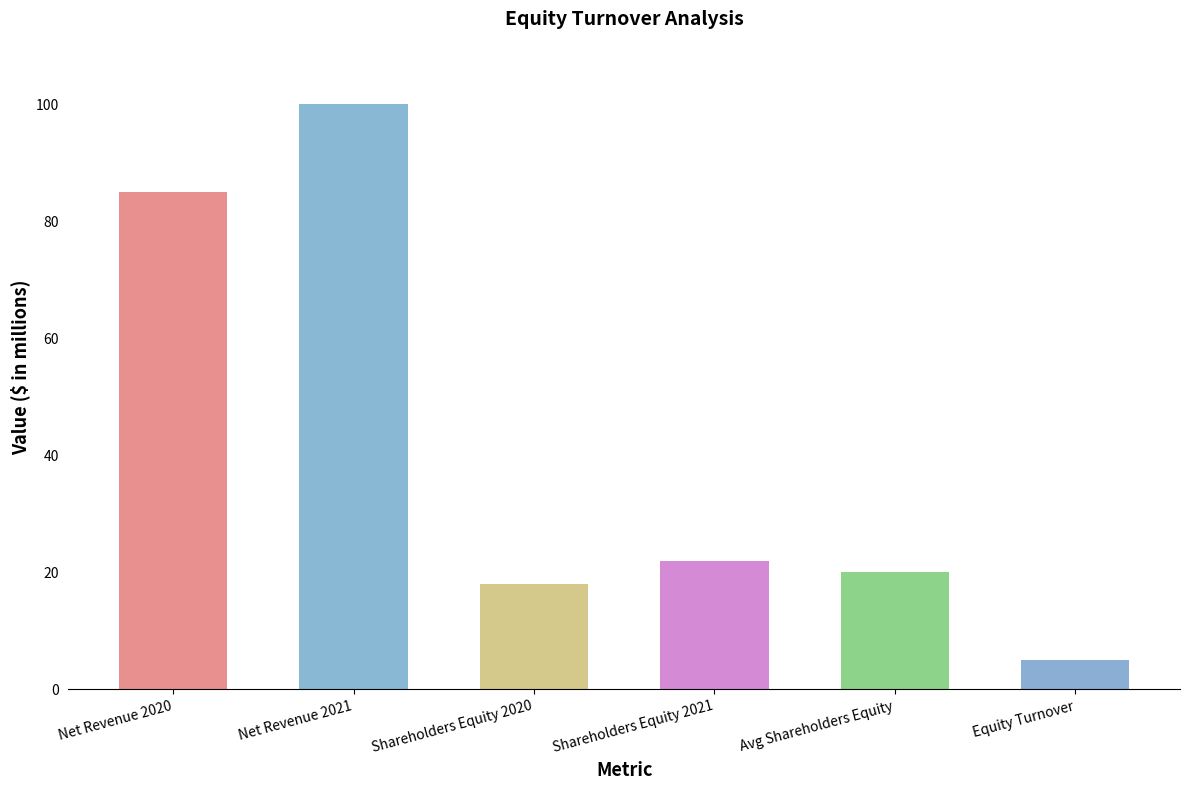

True or false: the data shows 18 at Shareholders Equity 2020.

True